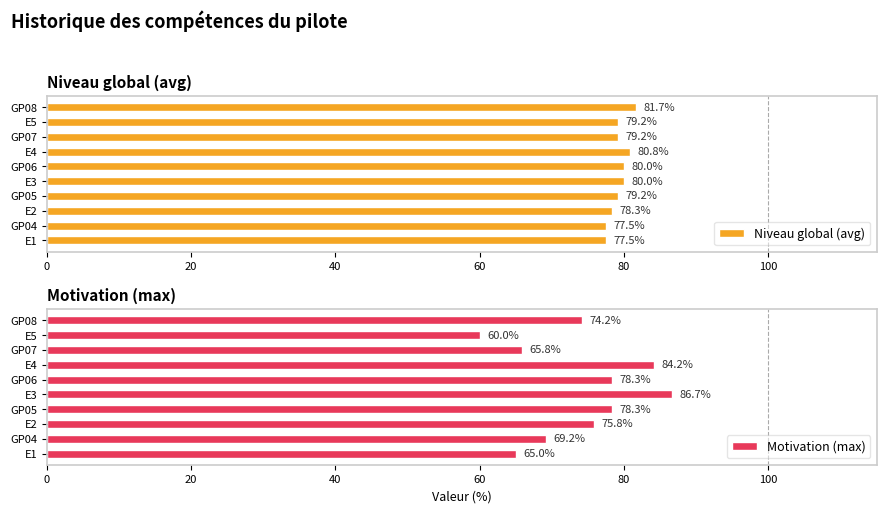

Where is Motivation (max) nearest to the value 73?

GP08